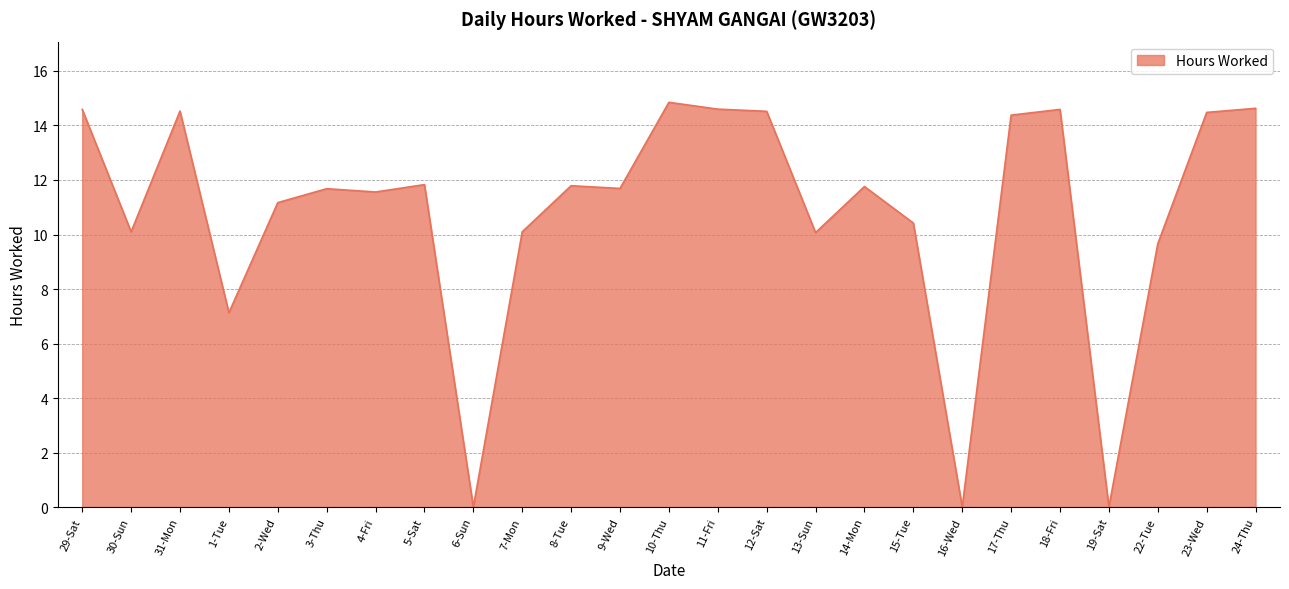

Where does the data first go above 11?

29-Sat